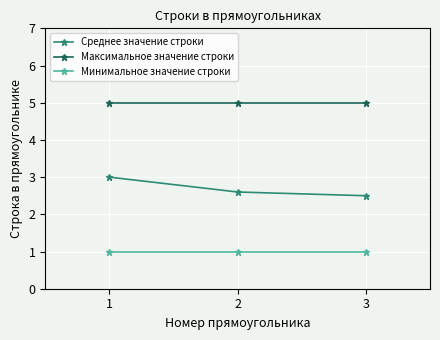

Which series has the widest spread of values?

Среднее значение строки